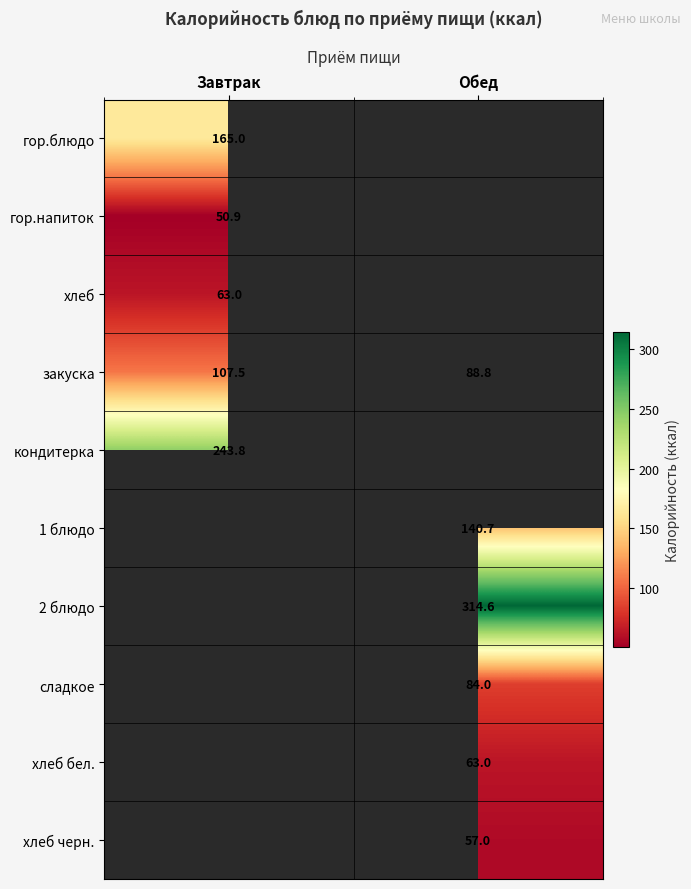

Is it true that хлеб черн. equals 57.0 at Обед?

True